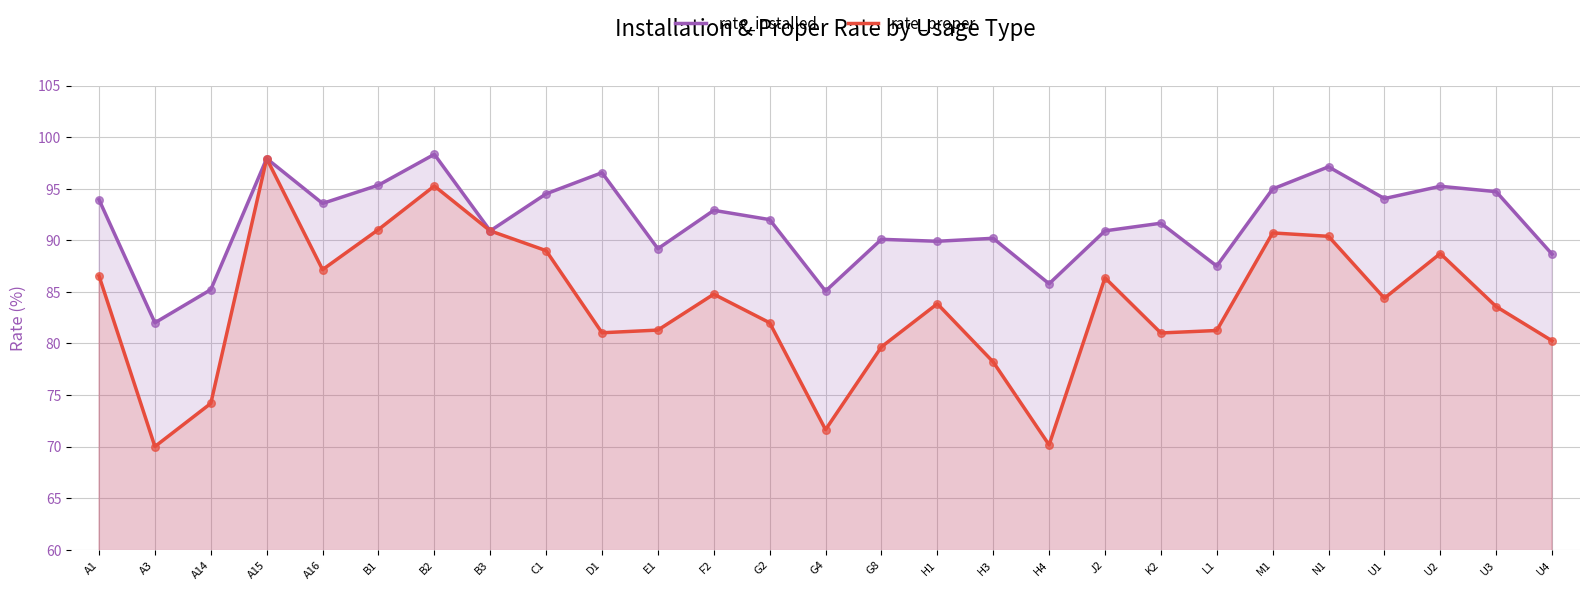

Which series contains the highest Y value?

rate_installed